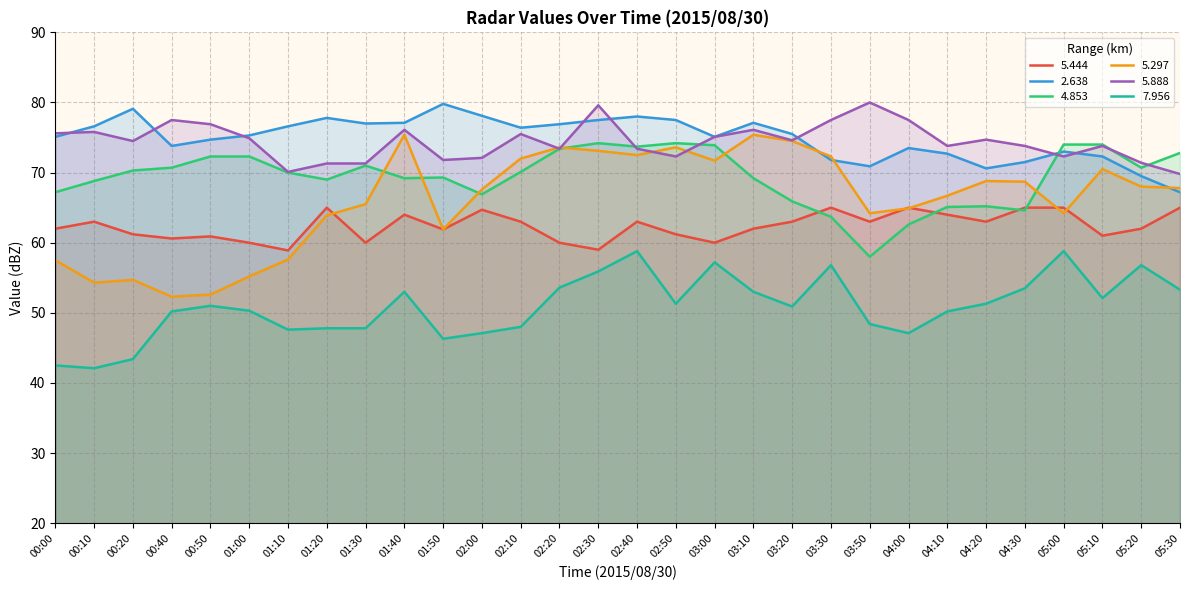

Rank the categories by   2.638 value from highest to lowest.

01:50, 00:20, 02:00, 02:40, 01:20, 02:30, 02:50, 01:40, 03:10, 01:30, 02:20, 00:10, 01:10, 02:10, 03:20, 01:00, 00:00, 03:00, 00:50, 00:40, 04:00, 05:00, 04:10, 05:10, 03:30, 04:30, 03:50, 04:20, 05:20, 05:30